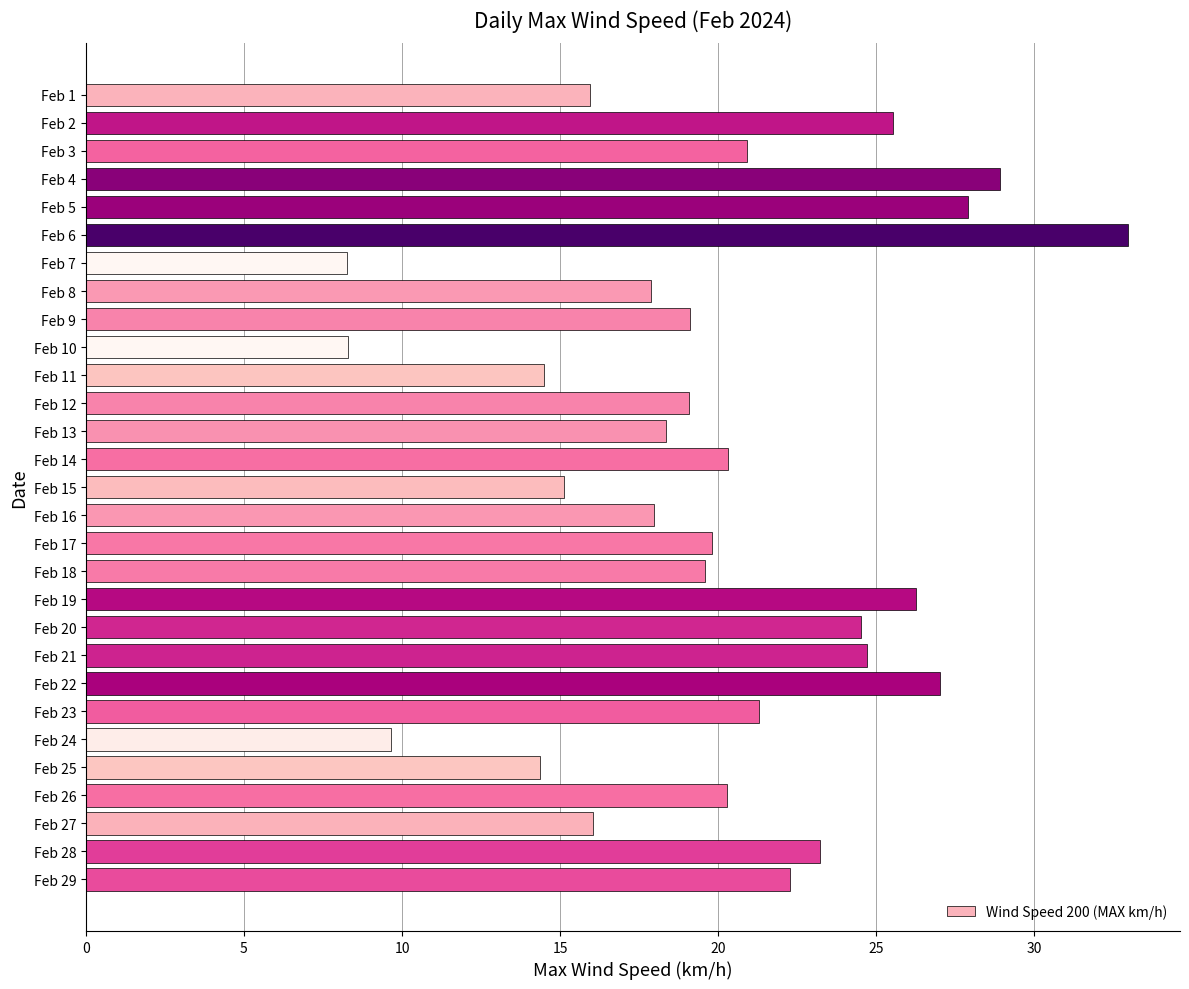

How many series are shown in this chart?

1